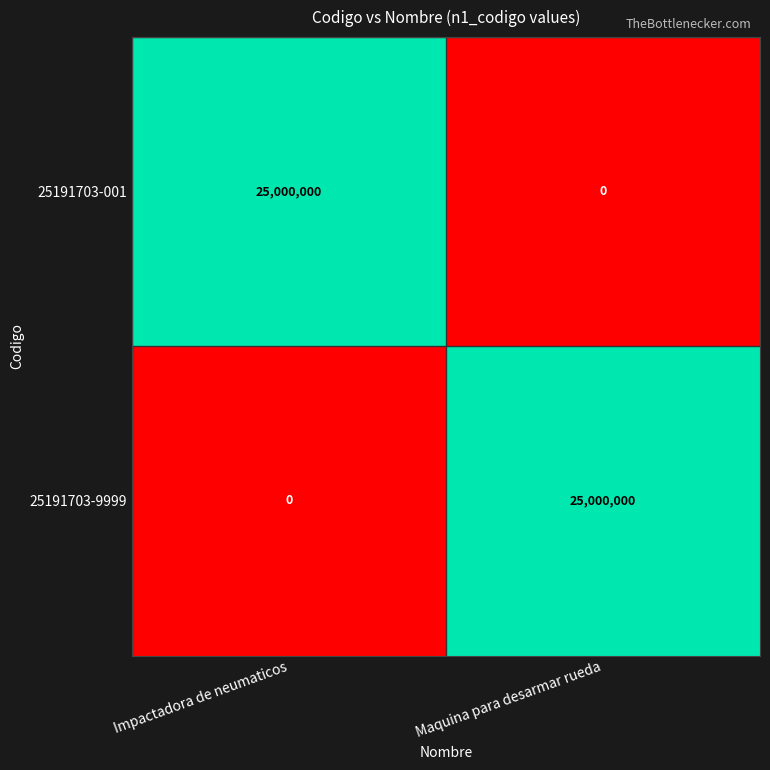

At how many categories does at least one series exceed 7661163?

2